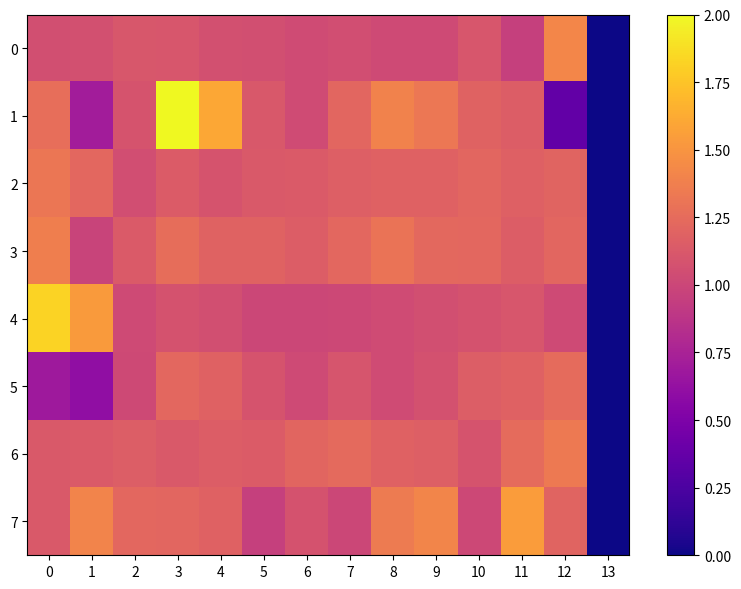

At which category does the chart reach its peak across all series?

3